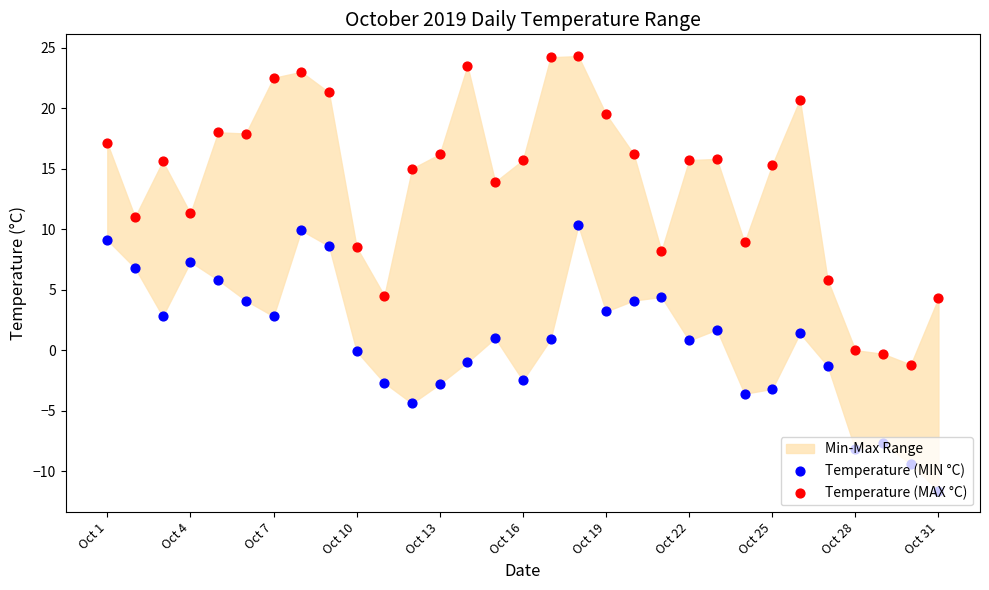

Which series reaches the minimum Y coordinate?

Temperature (MIN °C)